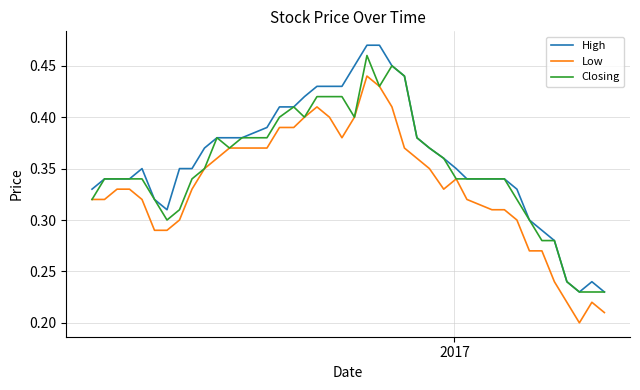

How many lines are shown in the chart?

3